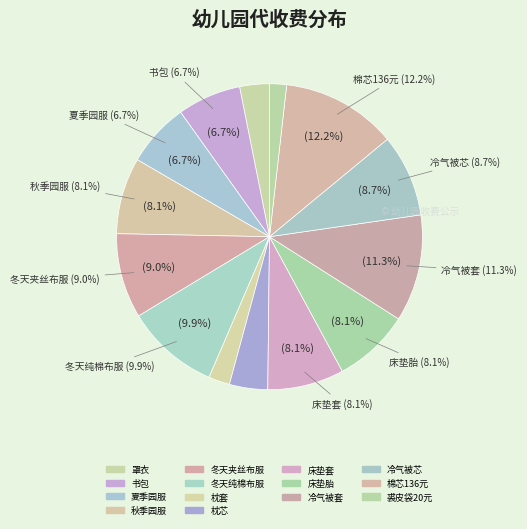

To the nearest percent, what is the combined percentage of 罩衣 and 冬天纯棉布服?

13%